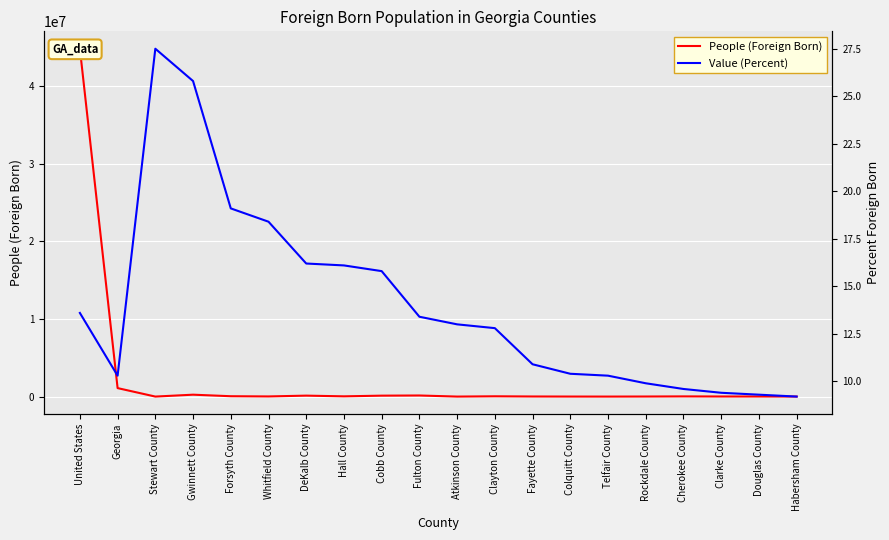

Which series has the largest total across all categories?

People (Foreign Born)